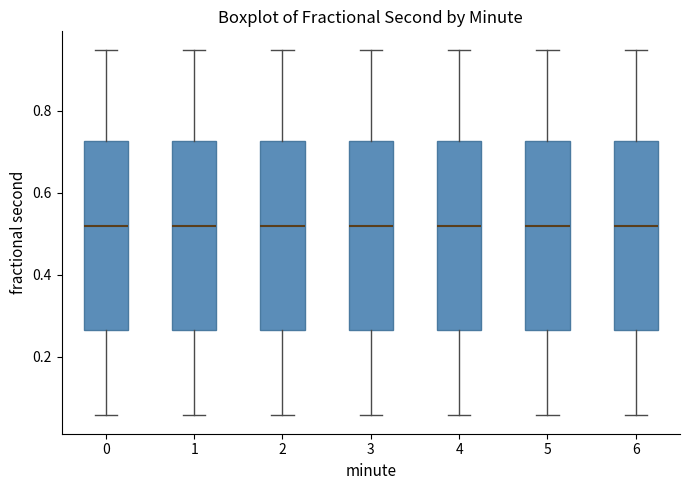

Where is the upper edge of the box at x = 3 on the y-axis? The values are not printed on the chart, so give them approximately, as read against the axis.

0.72